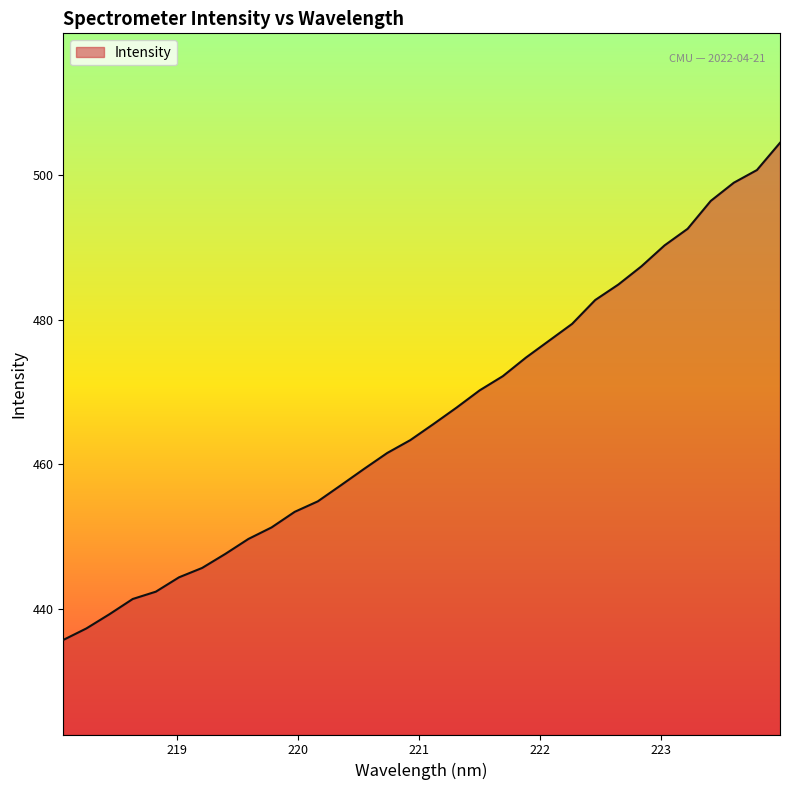

What is the greatest value displayed?

504.5